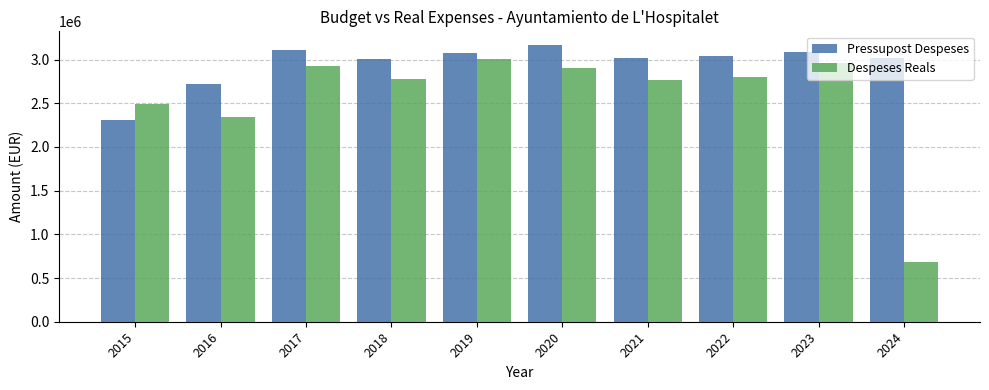

What is the approximate value of Despeses Reals at 2020?

2909450.5